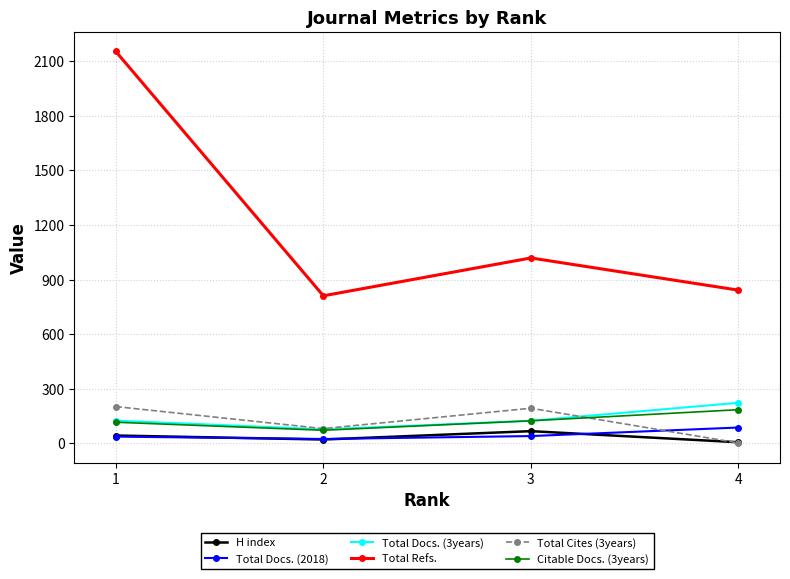

What is the total value across all series at 1?

2677